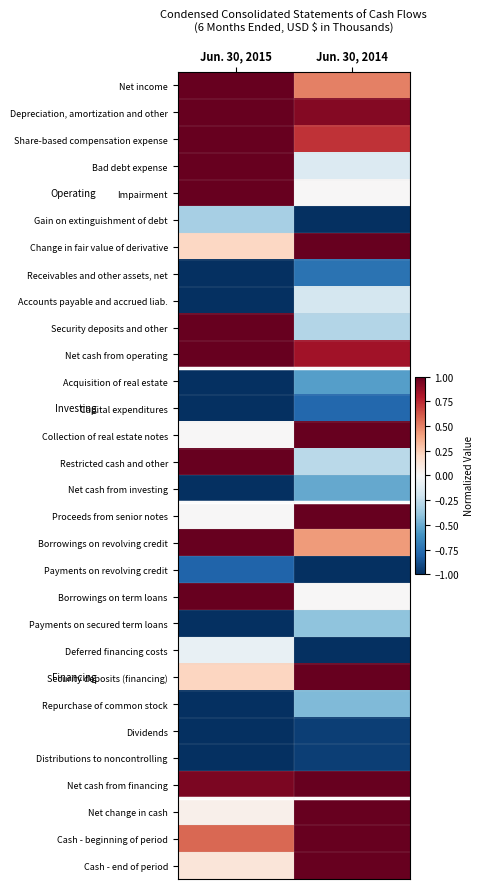

Reading right to left, list all the values displayed in this chart.

Net income: Jun. 30, 2014=0.5	Jun. 30, 2015=1.0
Depreciation, amortization and other: Jun. 30, 2014=0.9	Jun. 30, 2015=1.0
Share-based compensation expense: Jun. 30, 2014=0.7	Jun. 30, 2015=1.0
Bad debt expense: Jun. 30, 2014=-0.1	Jun. 30, 2015=1.0
Impairment: Jun. 30, 2014=0.0	Jun. 30, 2015=1.0
Gain on extinguishment of debt: Jun. 30, 2014=-1.0	Jun. 30, 2015=-0.3
Change in fair value of derivative: Jun. 30, 2014=1.0	Jun. 30, 2015=0.2
Receivables and other assets, net: Jun. 30, 2014=-0.7	Jun. 30, 2015=-1.0
Accounts payable and accrued liab.: Jun. 30, 2014=-0.2	Jun. 30, 2015=-1.0
Security deposits and other: Jun. 30, 2014=-0.3	Jun. 30, 2015=1.0
Net cash from operating: Jun. 30, 2014=0.8	Jun. 30, 2015=1.0
Acquisition of real estate: Jun. 30, 2014=-0.5	Jun. 30, 2015=-1.0
Capital expenditures: Jun. 30, 2014=-0.8	Jun. 30, 2015=-1.0
Collection of real estate notes: Jun. 30, 2014=1.0	Jun. 30, 2015=0.0
Restricted cash and other: Jun. 30, 2014=-0.3	Jun. 30, 2015=1.0
Net cash from investing: Jun. 30, 2014=-0.5	Jun. 30, 2015=-1.0
Proceeds from senior notes: Jun. 30, 2014=1.0	Jun. 30, 2015=0.0
Borrowings on revolving credit: Jun. 30, 2014=0.4	Jun. 30, 2015=1.0
Payments on revolving credit: Jun. 30, 2014=-1.0	Jun. 30, 2015=-0.8
Borrowings on term loans: Jun. 30, 2014=0.0	Jun. 30, 2015=1.0
Payments on secured term loans: Jun. 30, 2014=-0.4	Jun. 30, 2015=-1.0
Deferred financing costs: Jun. 30, 2014=-1.0	Jun. 30, 2015=-0.1
Security deposits (financing): Jun. 30, 2014=1.0	Jun. 30, 2015=0.2
Repurchase of common stock: Jun. 30, 2014=-0.4	Jun. 30, 2015=-1.0
Dividends: Jun. 30, 2014=-0.9	Jun. 30, 2015=-1.0
Distributions to noncontrolling: Jun. 30, 2014=-0.9	Jun. 30, 2015=-1.0
Net cash from financing: Jun. 30, 2014=1.0	Jun. 30, 2015=0.9
Net change in cash: Jun. 30, 2014=1.0	Jun. 30, 2015=0.1
Cash - beginning of period: Jun. 30, 2014=1.0	Jun. 30, 2015=0.6
Cash - end of period: Jun. 30, 2014=1.0	Jun. 30, 2015=0.1